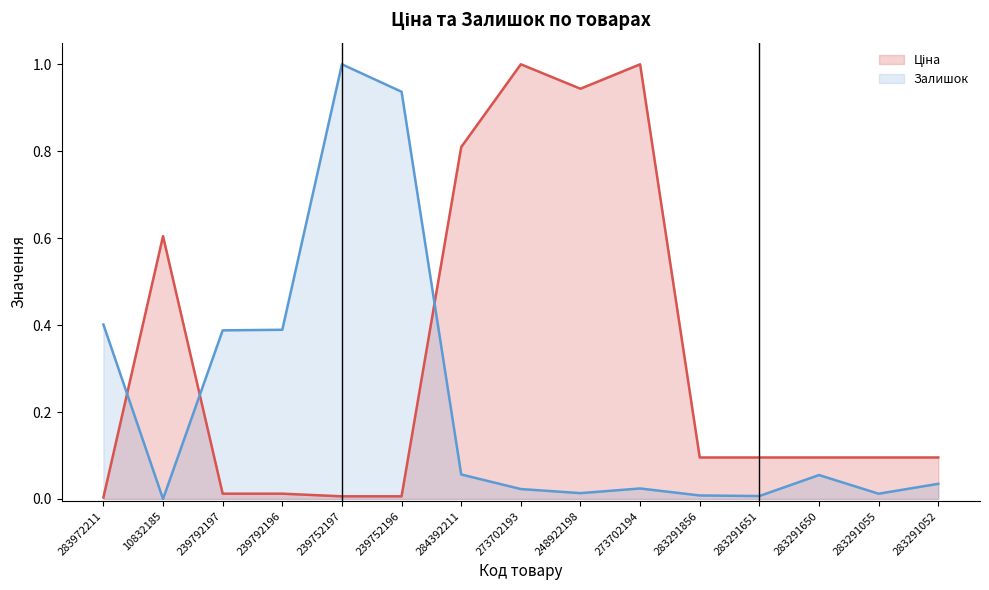

At which category is the sum across all series the highest?

273702194